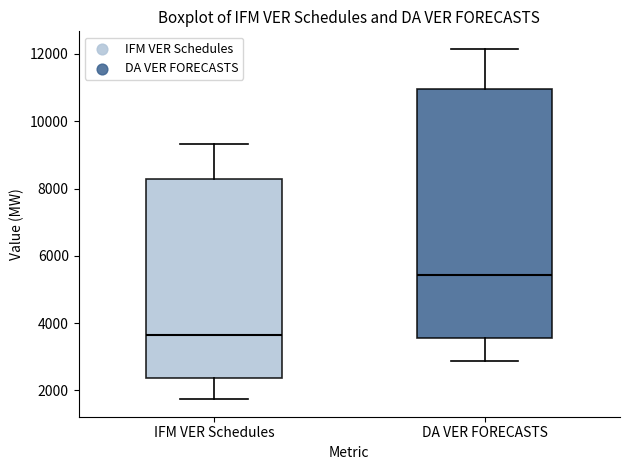

Reading left to right, read every box against the y-axis: the position of its median line, the range the box covers, and the ends of its whiskers. The values are not printed on the chart, so give them approximately, as read against the axis.

IFM VER Schedules: median 3600, box 2400 to 8200, whiskers 1800 to 9400
DA VER FORECASTS: median 5400, box 3600 to 11000, whiskers 2800 to 12200